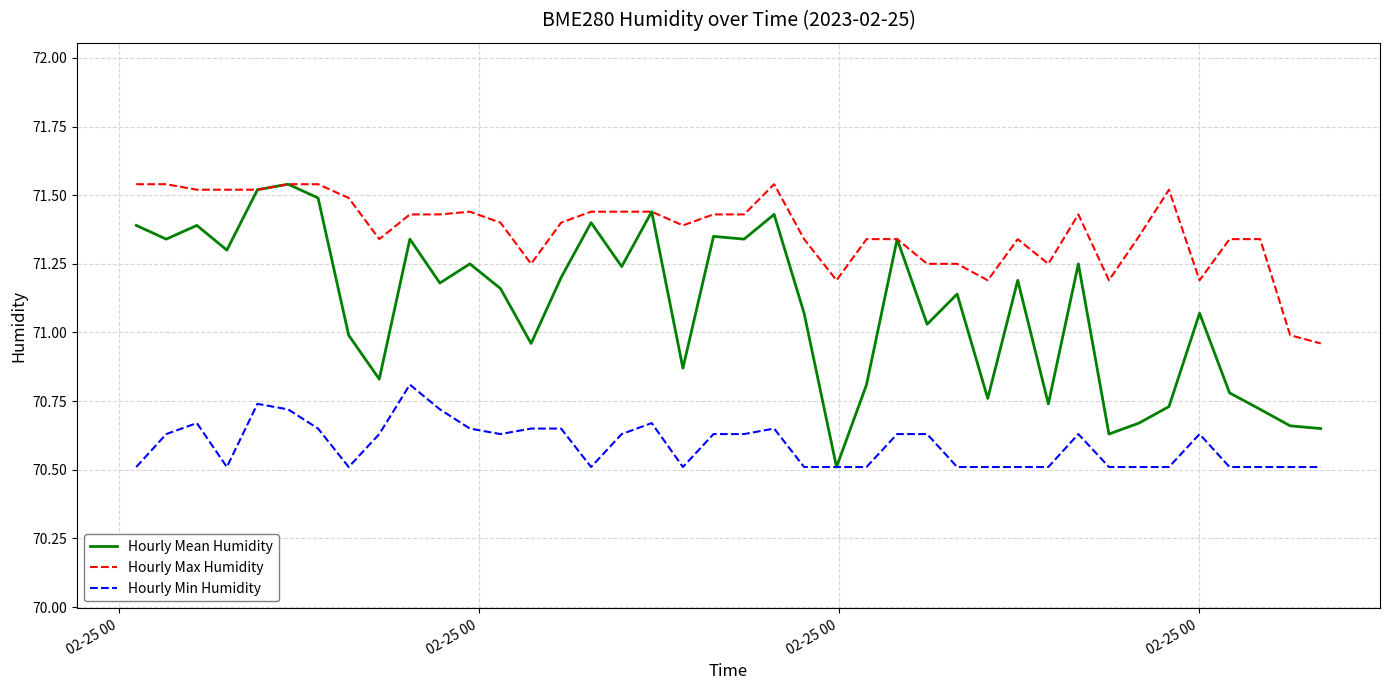

List the series in order of their overall mean, highest first.

Hourly Max Humidity, Hourly Mean Humidity, Hourly Min Humidity